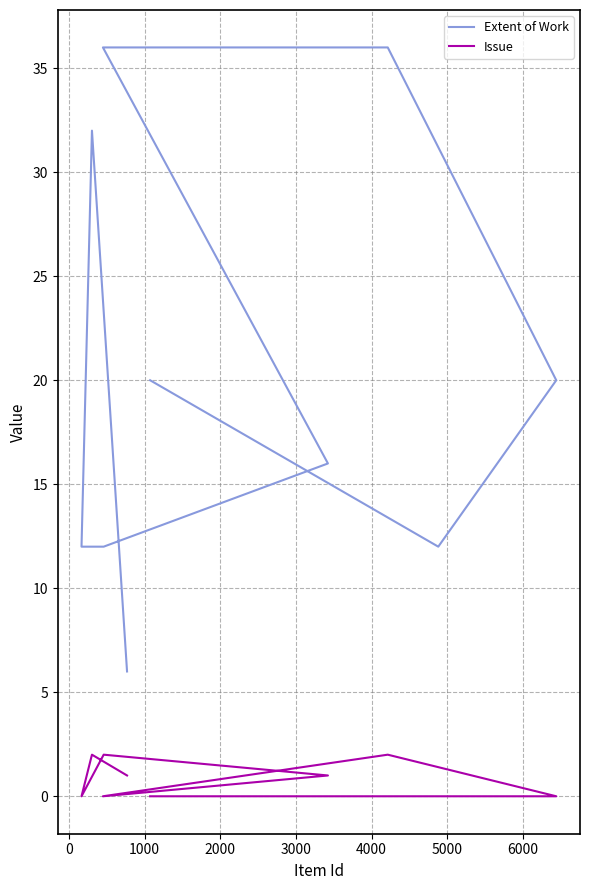

What is the average value of the Extent of Work series?

20